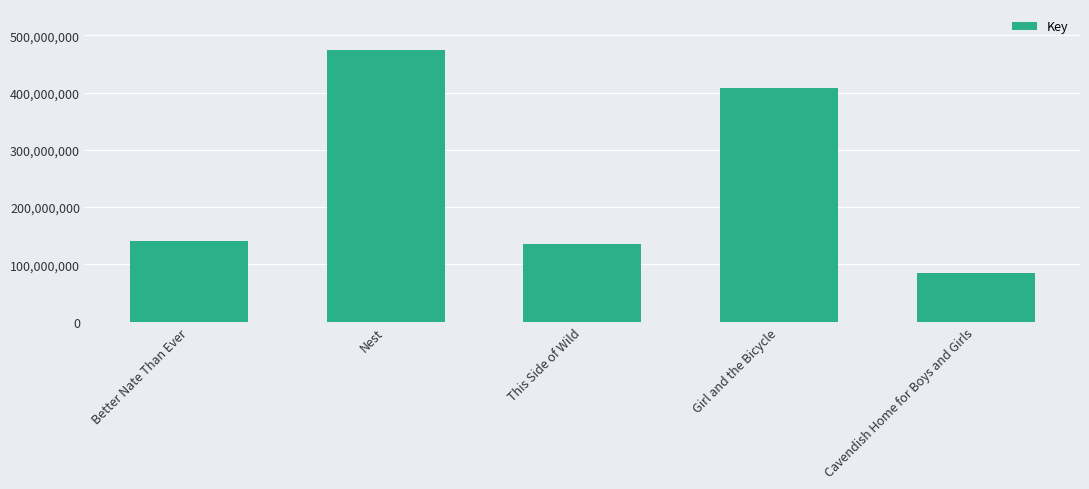

Does the chart contain stacked bars?

No